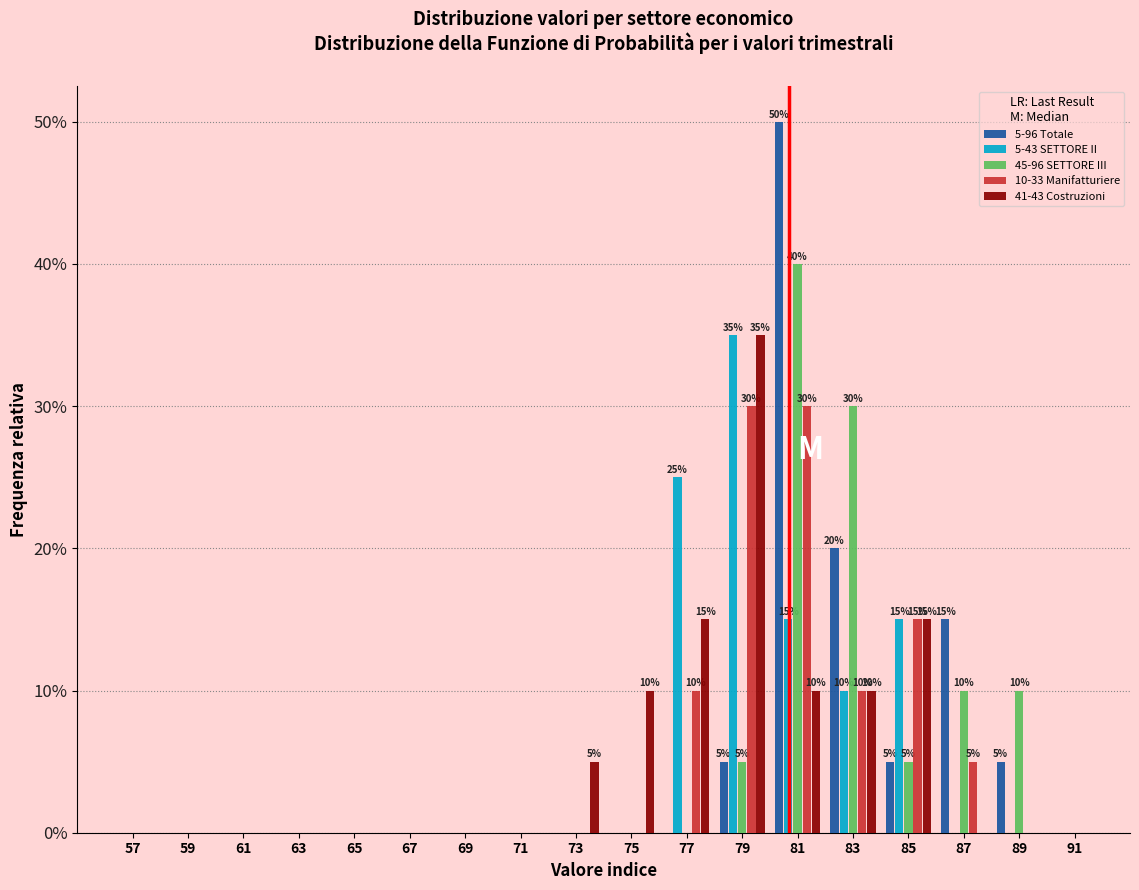

In the 45-96 SETTORE III series, which range on the x-axis has the tallest bar?

80 to 82